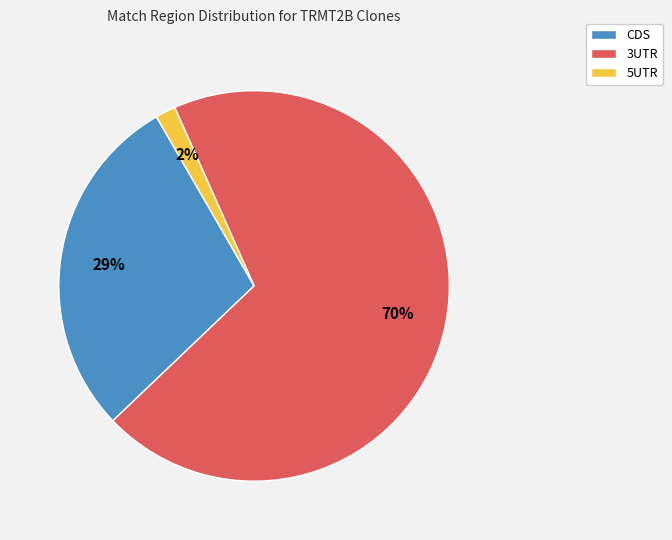

To the nearest percent, what is the difference between the CDS and 3UTR slice percentages?

41%